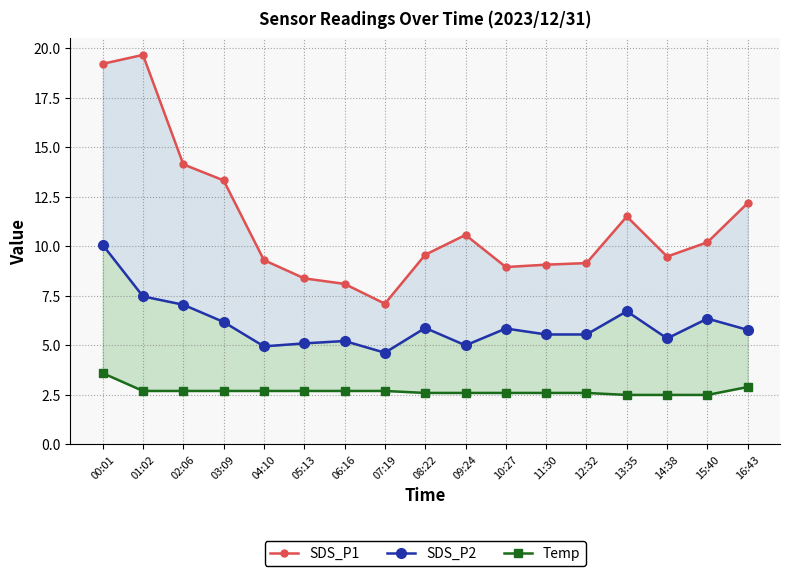

Reading left to right, list all the values displayed in this chart.

SDS_P1: 19.2	19.6	14.1	13.3	9.3	8.4	8.1	7.1	9.6	10.6	8.9	9.1	9.2	11.5	9.5	10.2	12.2
SDS_P2: 10.1	7.5	7.0	6.2	5.0	5.1	5.2	4.6	5.9	5.0	5.8	5.5	5.5	6.7	5.3	6.3	5.8
Temp: 3.6	2.7	2.7	2.7	2.7	2.7	2.7	2.7	2.6	2.6	2.6	2.6	2.6	2.5	2.5	2.5	2.9